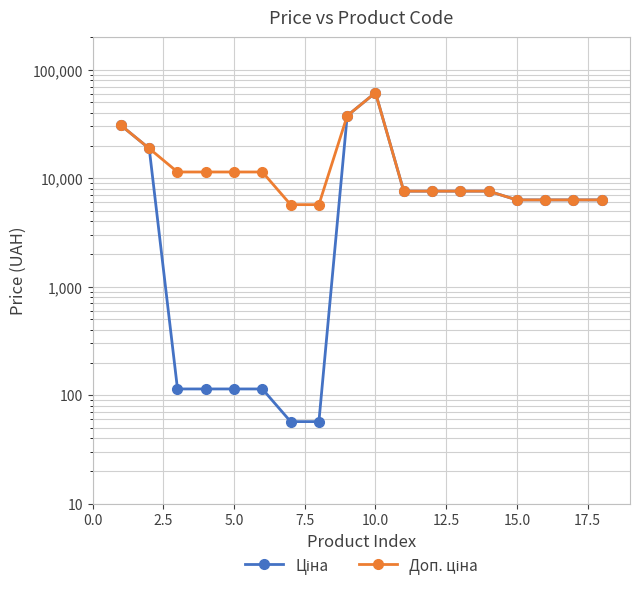

What are all the series names shown in the legend?

Ціна, Доп. ціна